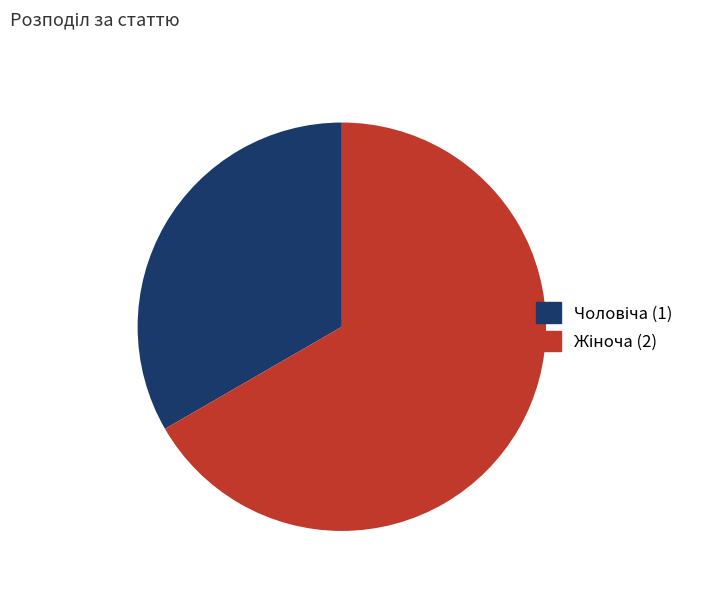

Is there a majority slice in this chart?

Yes